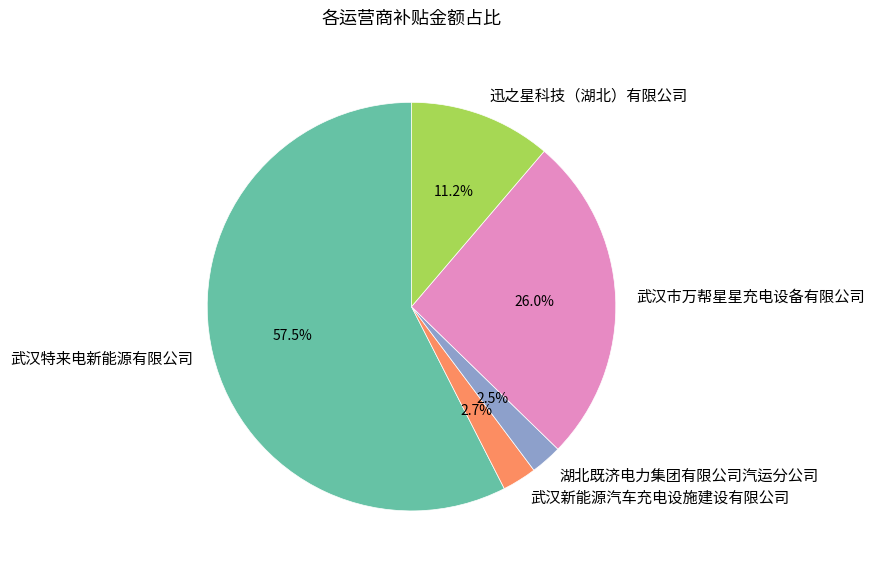

Is the sum of 湖北既济电力集团有限公司汽运分公司 and 迅之星科技（湖北）有限公司 greater than half?

No